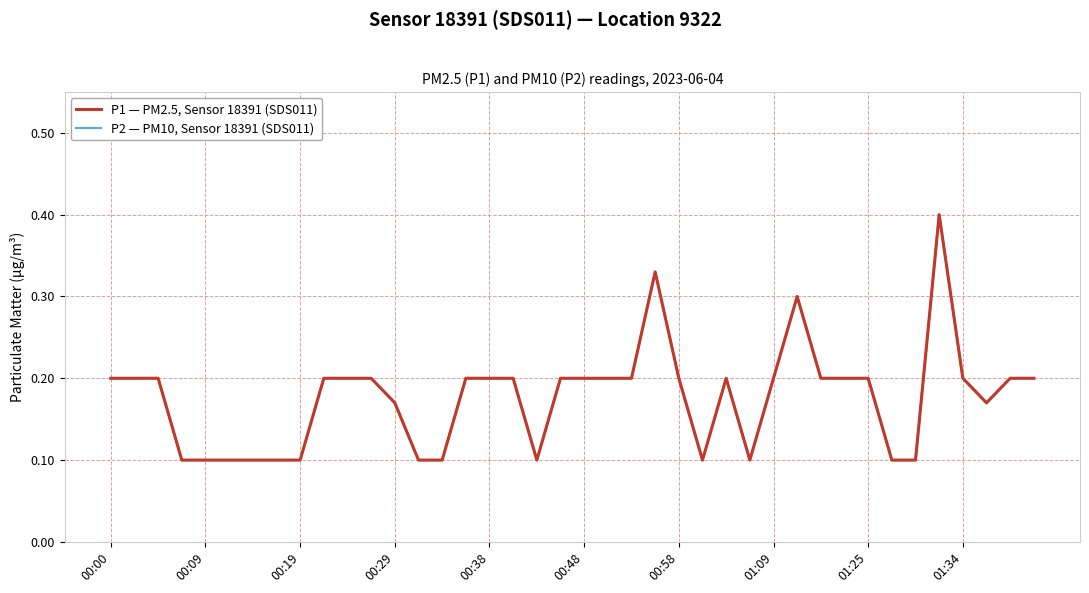

How many lines are shown in the chart?

2